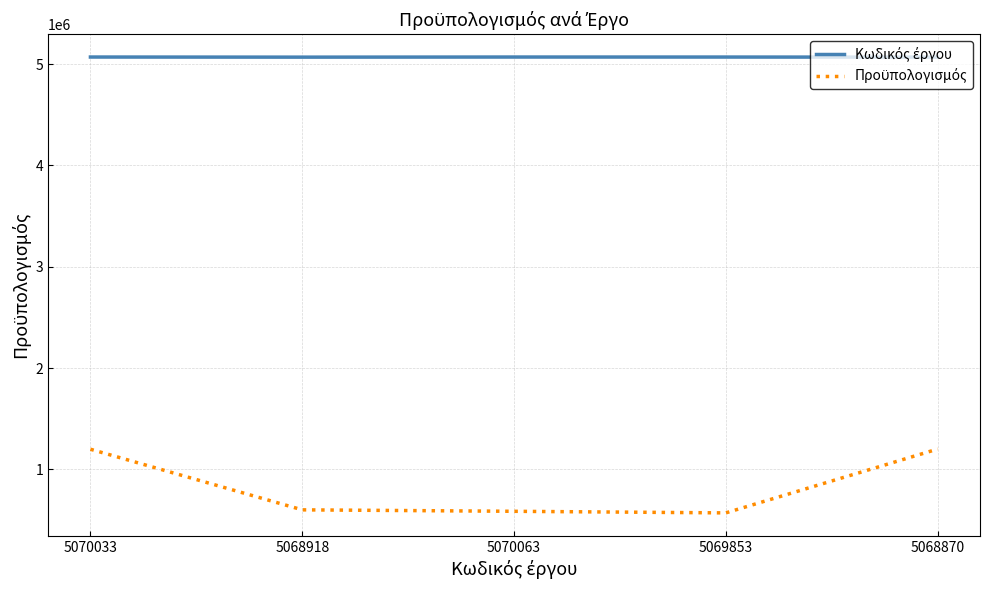

What is the minimum value shown in the chart?

570000